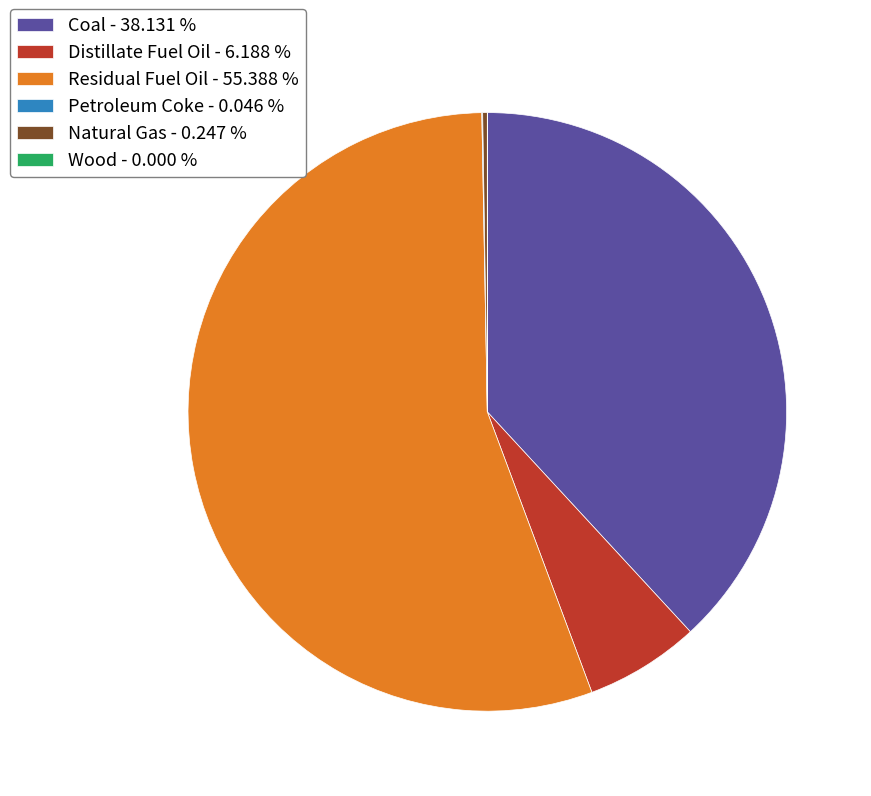

Which has a higher value, Residual Fuel Oil - 55.388 % or Distillate Fuel Oil - 6.188 %?

Residual Fuel Oil - 55.388 %